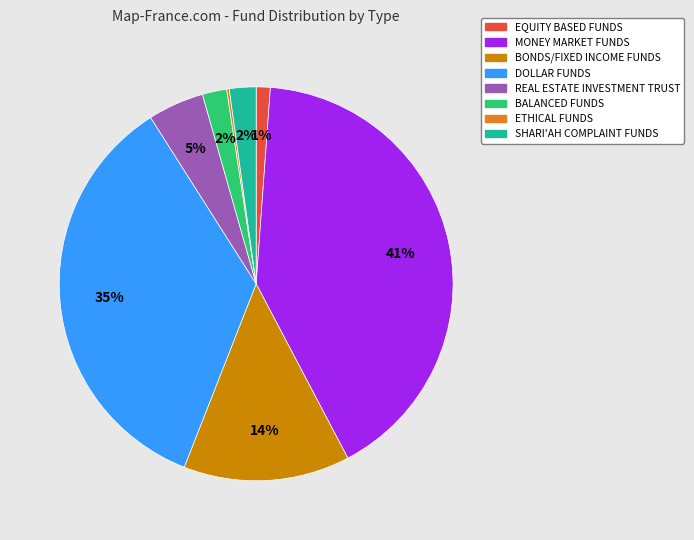

Does REAL ESTATE INVESTMENT TRUST represent more than half of the total?

No